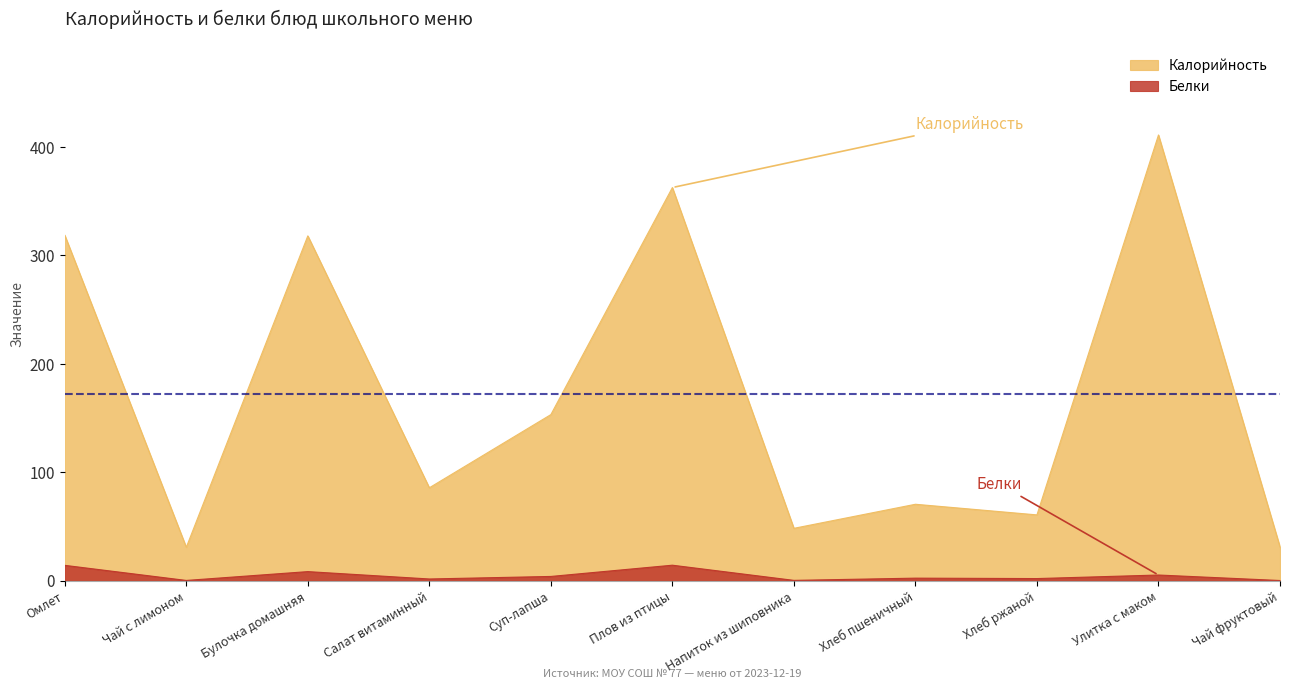

What is the difference between the highest and lowest values at Плов из птицы?

348.2